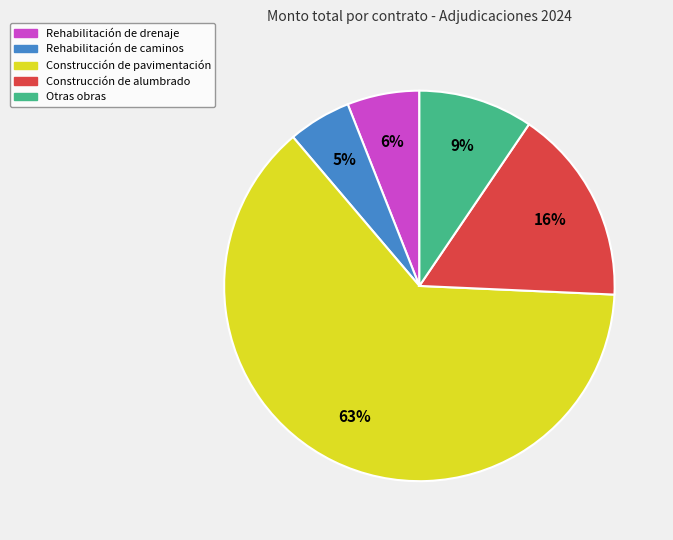

What is the smallest slice in the pie chart?

Rehabilitación de caminos